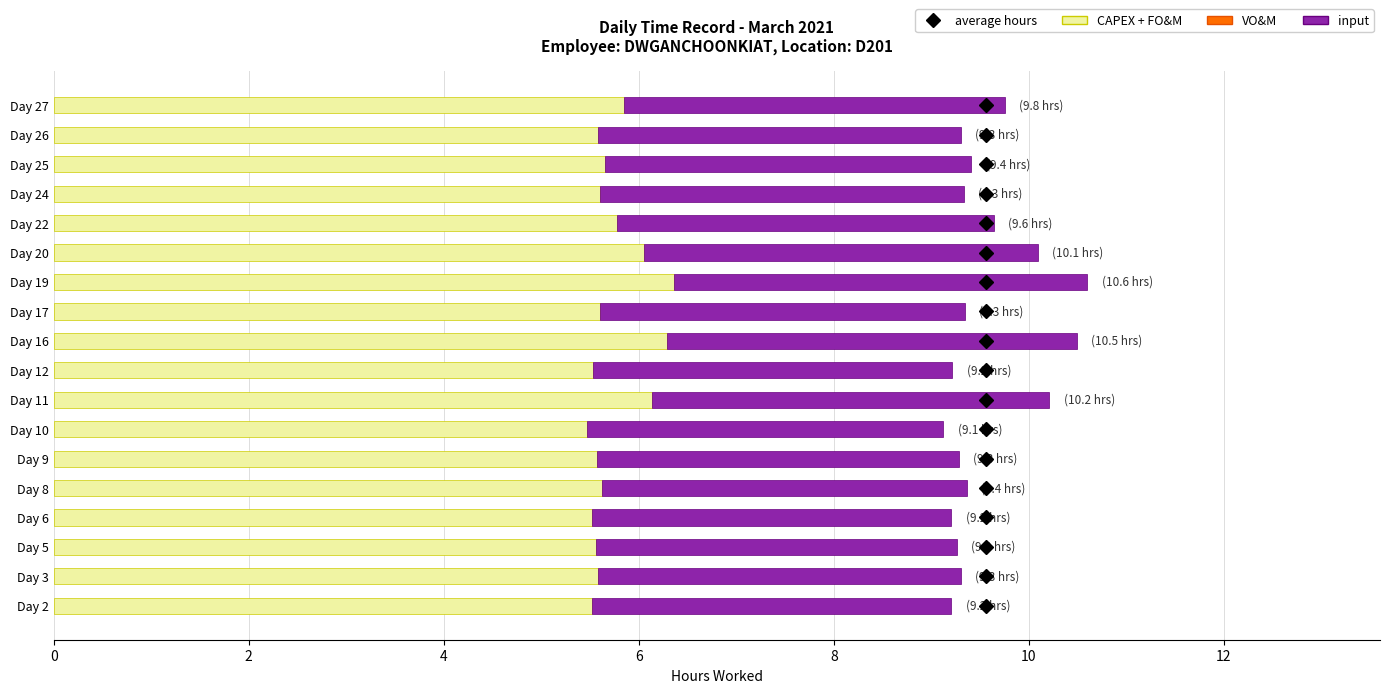

What is the minimum value for CAPEX + FO&M?

5.5